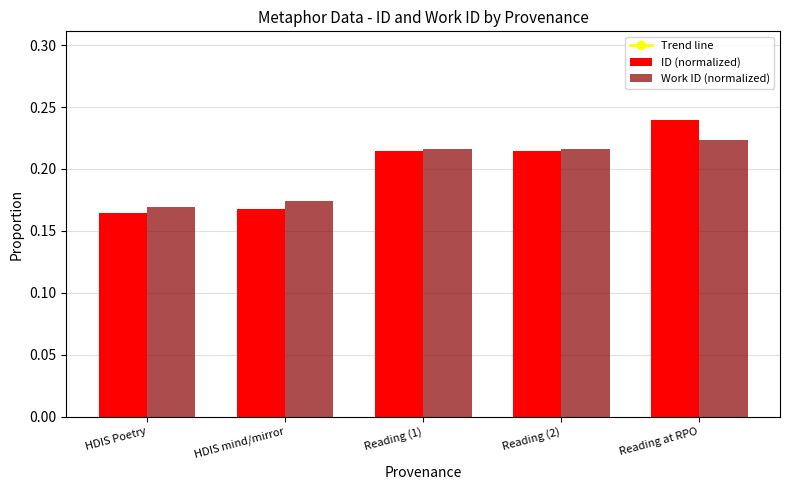

The Work ID (normalized) series shows 0.3 at Reading (1). True or false?

False